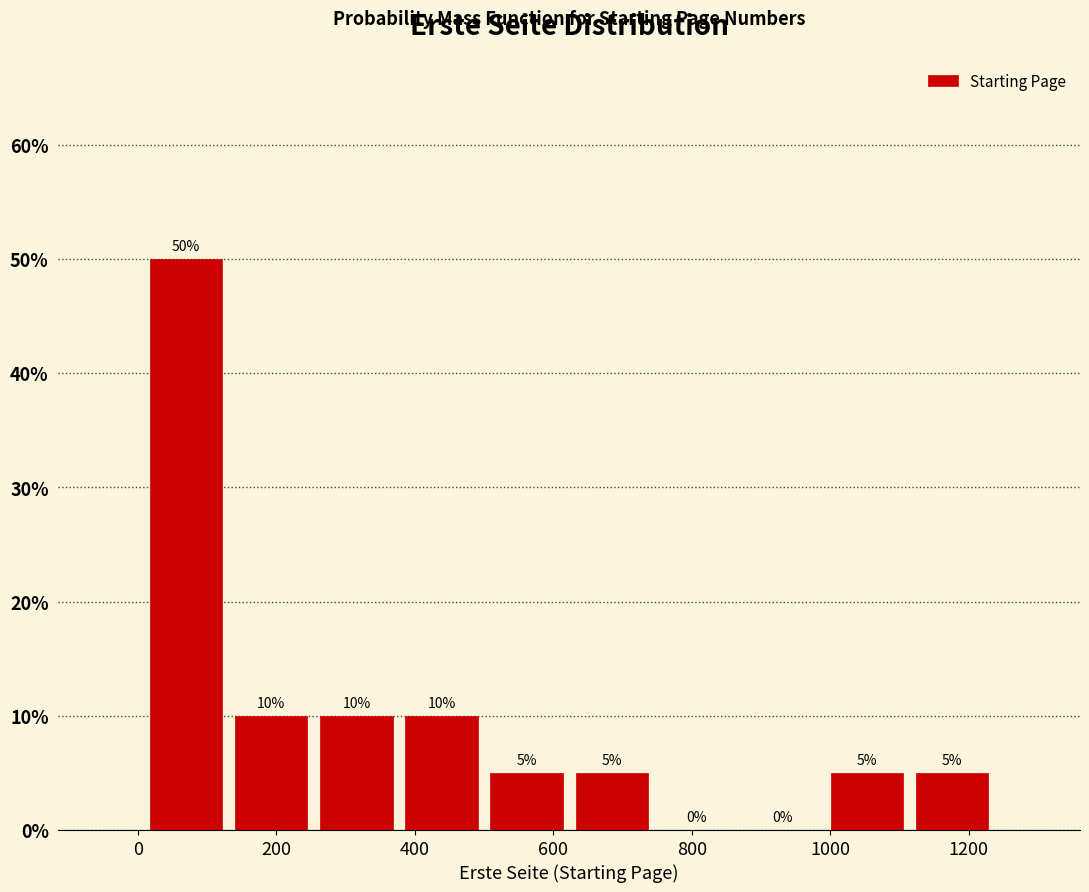

Which range on the x-axis has the tallest bar?

0 to 140